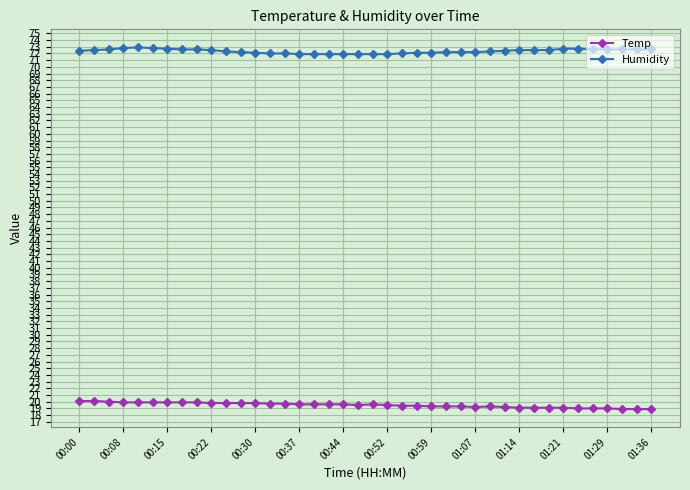

What is the maximum value for Humidity?

72.9